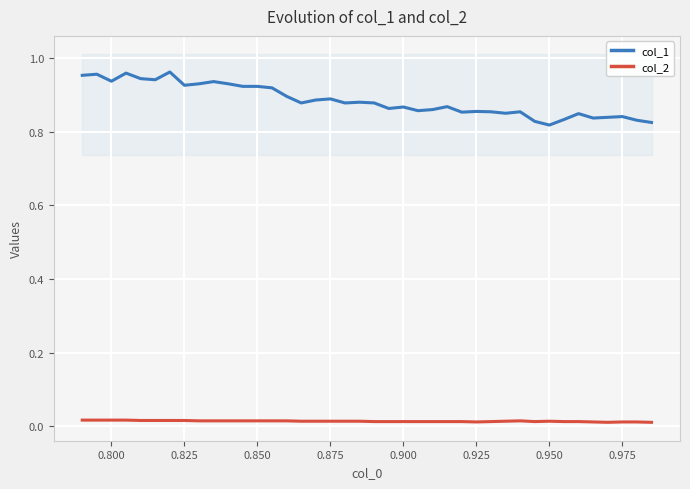

Which series has the largest range (max minus min)?

col_1